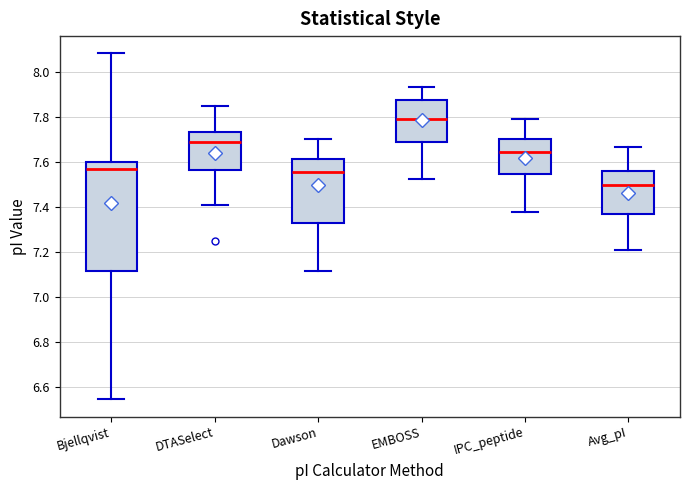

Reading left to right, read every box against the y-axis: the position of its median line, the range the box covers, and the ends of its whiskers. The values are not printed on the chart, so give them approximately, as read against the axis.

Bjellqvist: median 7.58, box 7.12 to 7.60, whiskers 6.54 to 8.08
DTASelect: median 7.68, box 7.56 to 7.74, whiskers 7.42 to 7.84
Dawson: median 7.56, box 7.32 to 7.62, whiskers 7.12 to 7.70
EMBOSS: median 7.80, box 7.68 to 7.88, whiskers 7.52 to 7.94
IPC_peptide: median 7.64, box 7.54 to 7.70, whiskers 7.38 to 7.80
Avg_pI: median 7.50, box 7.38 to 7.56, whiskers 7.20 to 7.66